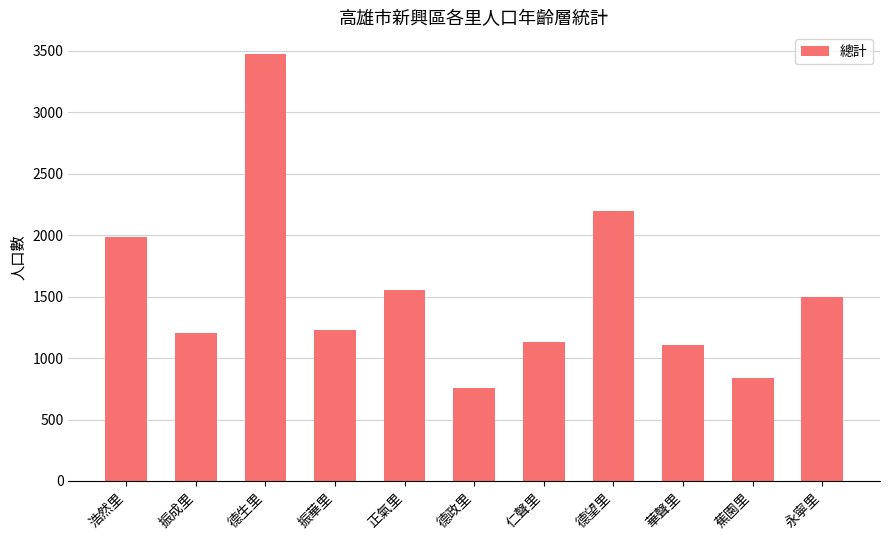

Reading left to right, list all the values displayed in this chart.

浩然里=1985	振成里=1203	德生里=3477	振華里=1227	正氣里=1550	德政里=756	仁聲里=1127	德望里=2193	華聲里=1107	蕉園里=841	永寧里=1495